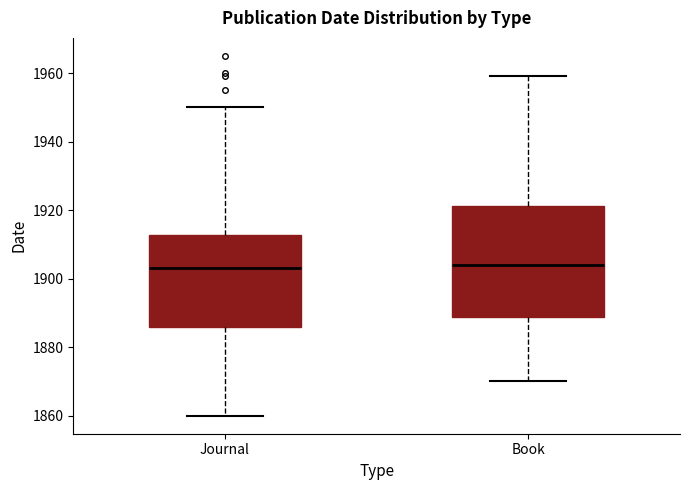

Which box is the tallest, from its lower edge to its upper edge?

Book